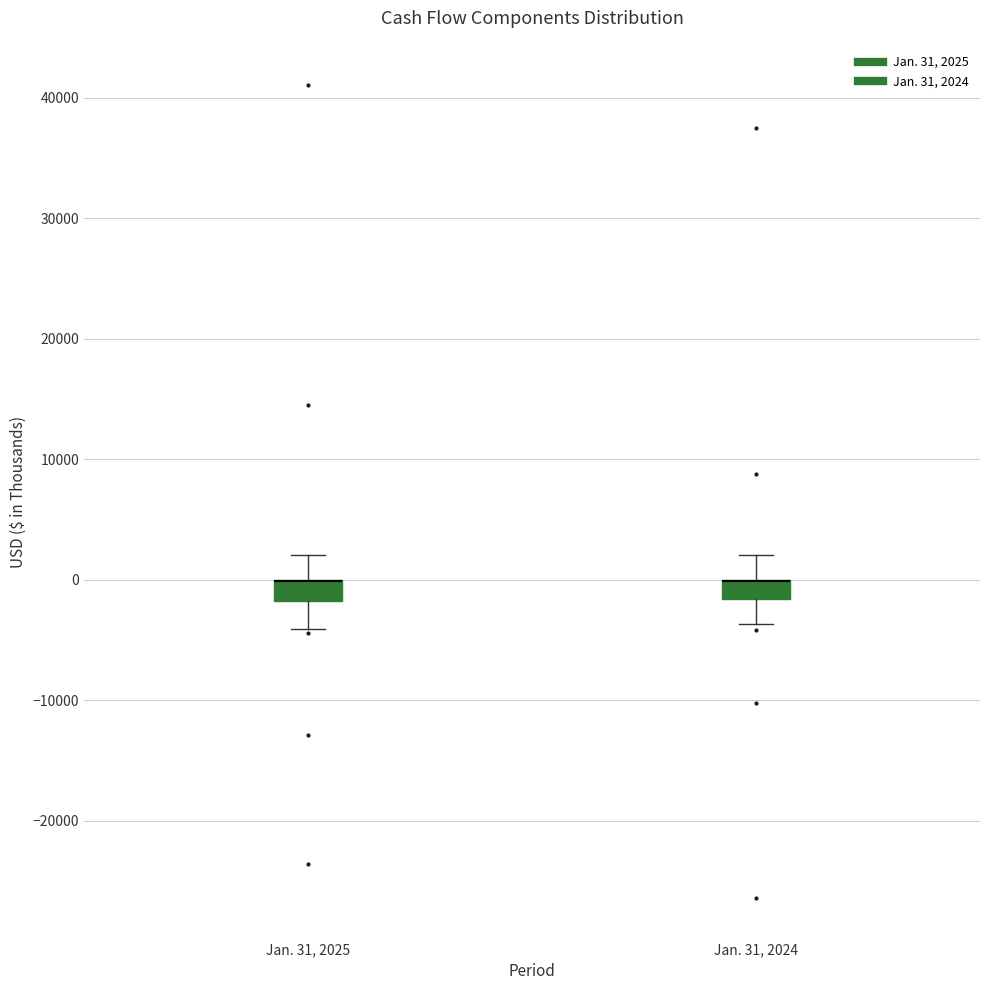

Reading left to right, read every box against the y-axis: the position of its median line, the range the box covers, and the ends of its whiskers. The values are not printed on the chart, so give them approximately, as read against the axis.

Jan. 31, 2025: median 0 (drawn on the box's upper edge), box -2000 to 0, whiskers -4000 to 2000
Jan. 31, 2024: median 0 (drawn on the box's upper edge), box -2000 to 0, whiskers -4000 to 2000